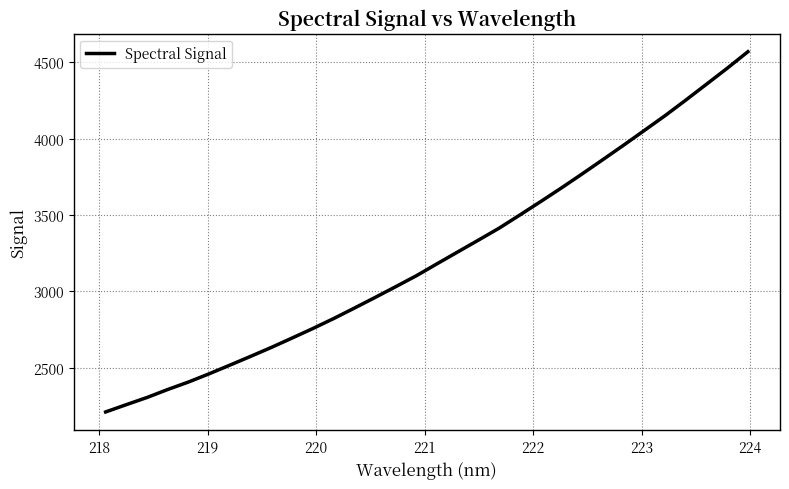

What is the smallest value displayed?

2210.4